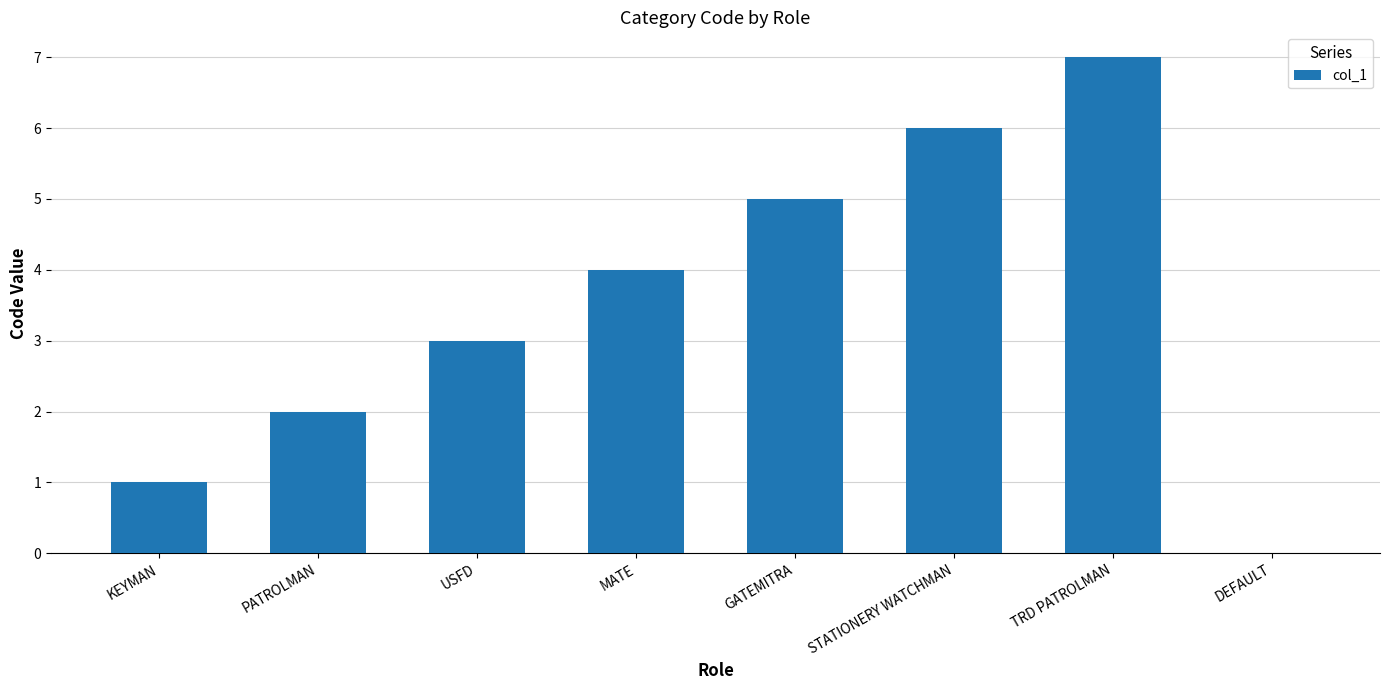

What is the maximum value shown in the chart?

7